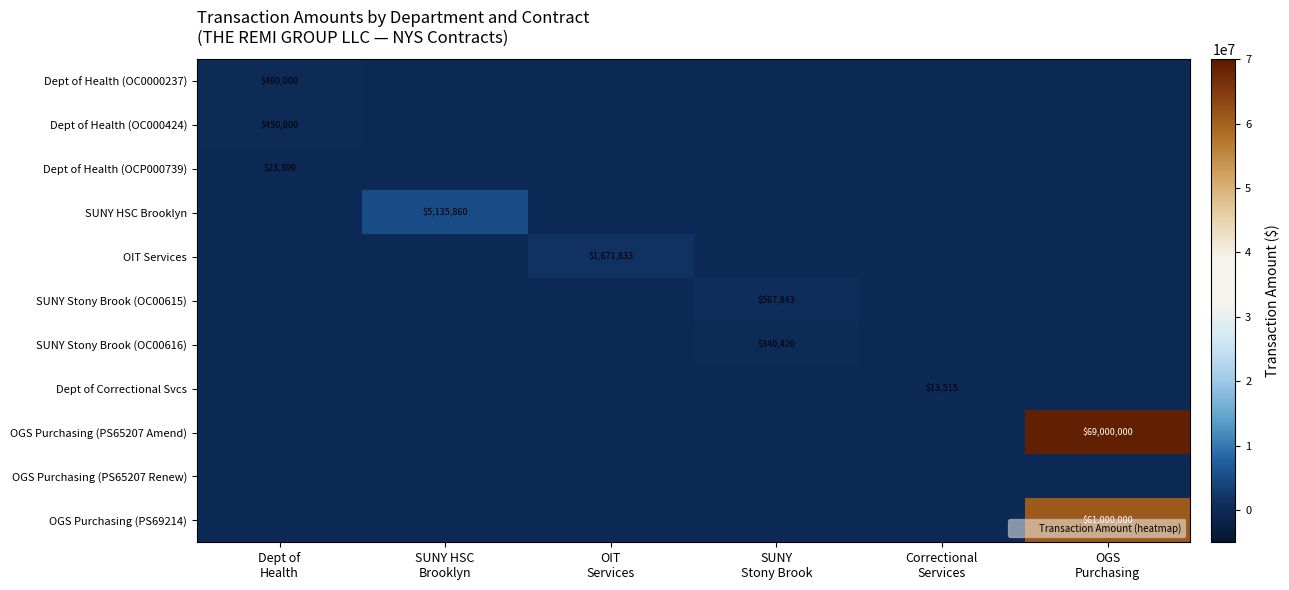

Which series has the largest range (max minus min)?

OGS Purchasing (PS65207 Amend)